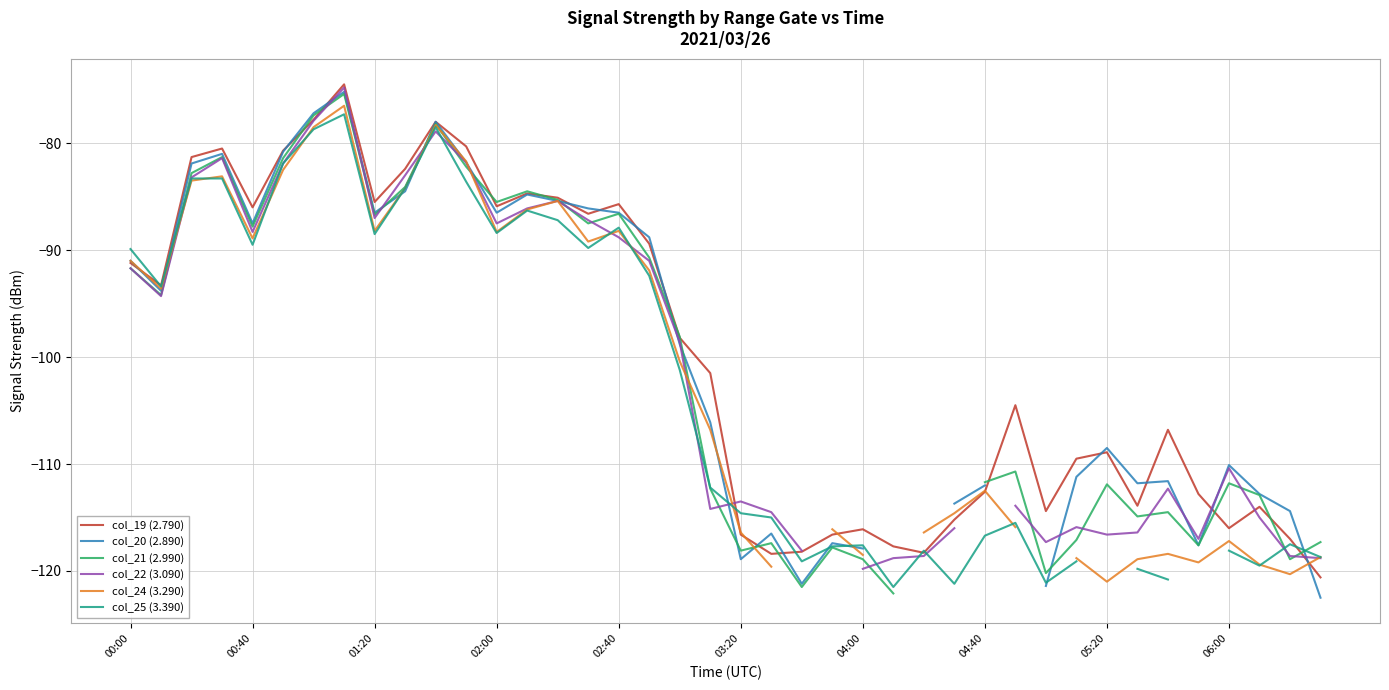

Which series ends up on top after the final intersection of col_22 (3.090) and col_21 (2.990)?

col_21 (2.990)